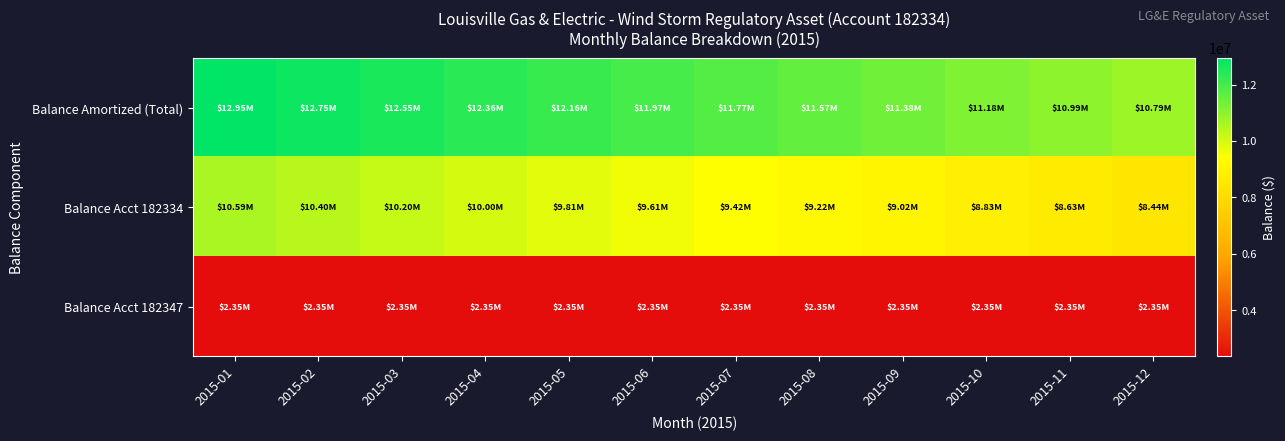

Which series has the largest range (max minus min)?

Balance Amortized (Total)